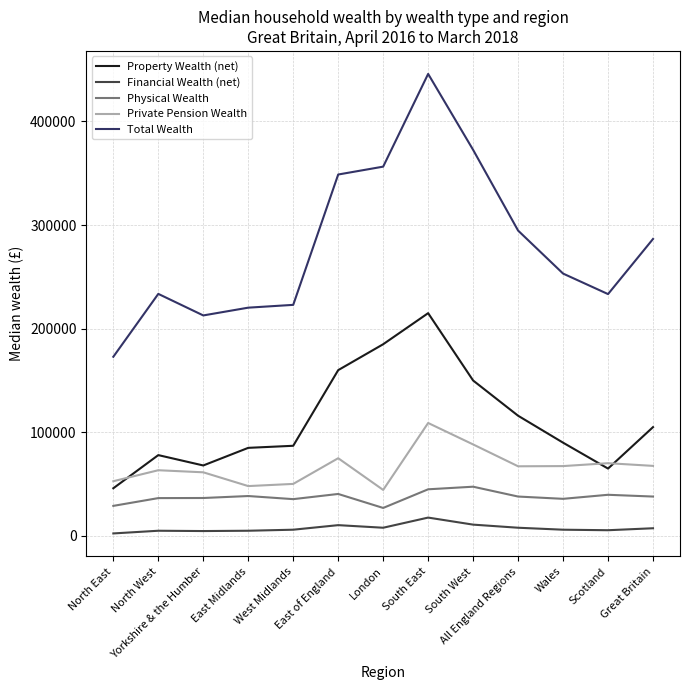

The value of Private Pension Wealth at North East is 52800. True or false?

True